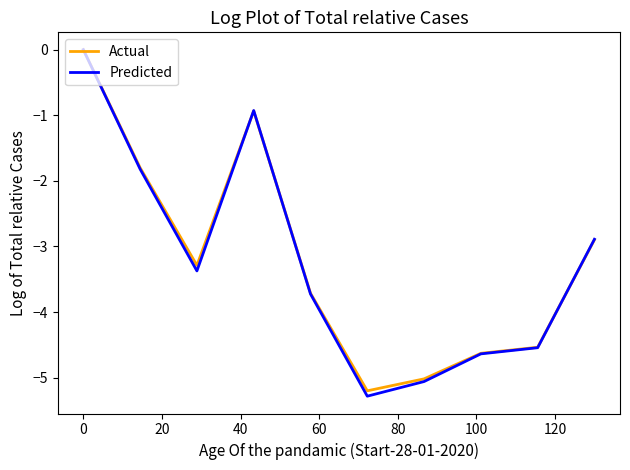

What is the lowest value of the Predicted series?

-5.3